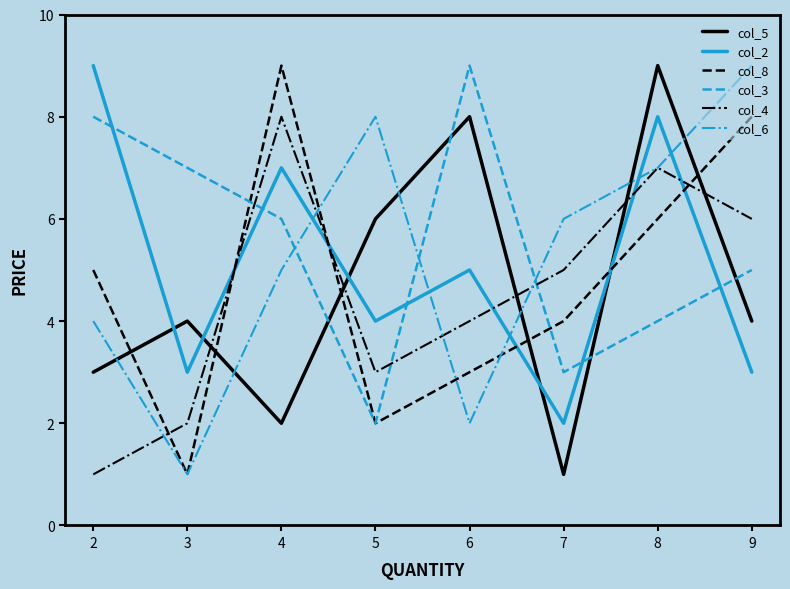

The col_8 series shows 9 at 2. True or false?

False